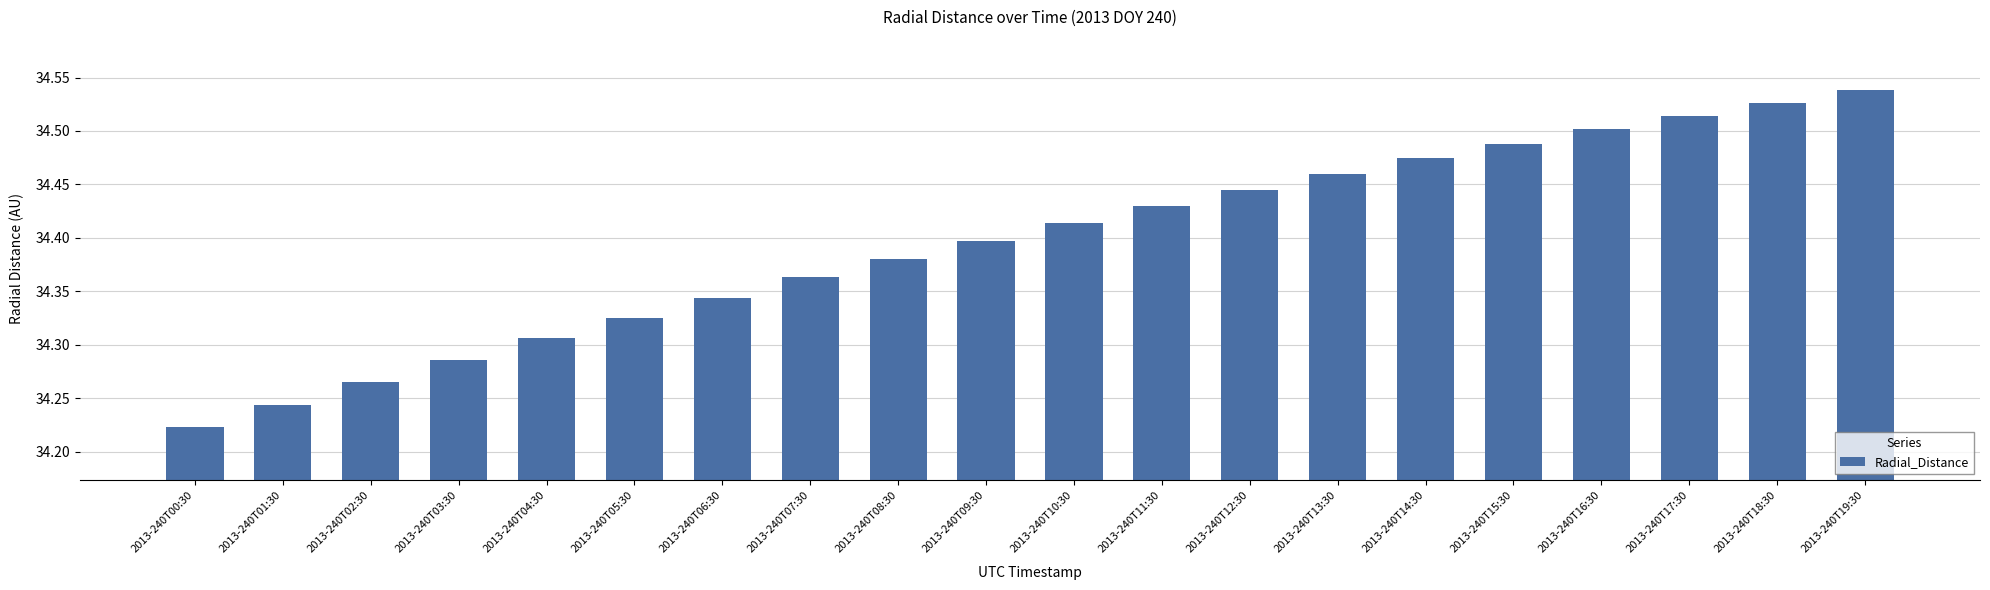

Which label corresponds to the smallest value in the chart?

2013-240T00:30